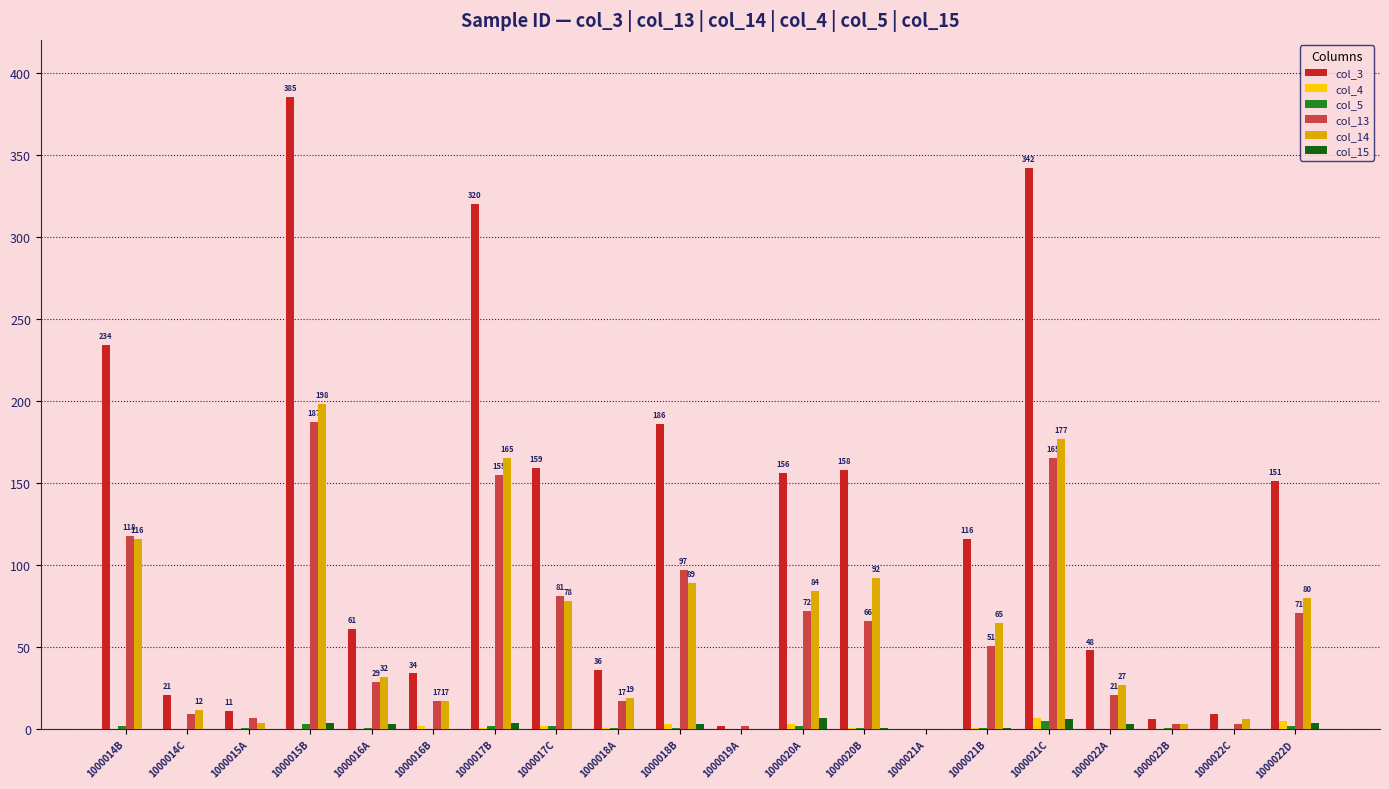

At which category is the sum across all series the highest?

1000015B